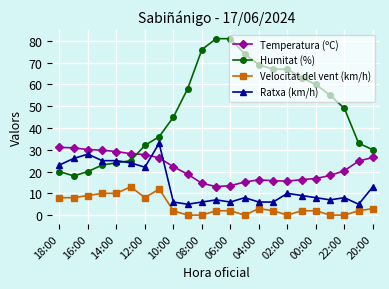

Which series ends up on top after the final intersection of Humitat (%) and Temperatura (ºC)?

Humitat (%)